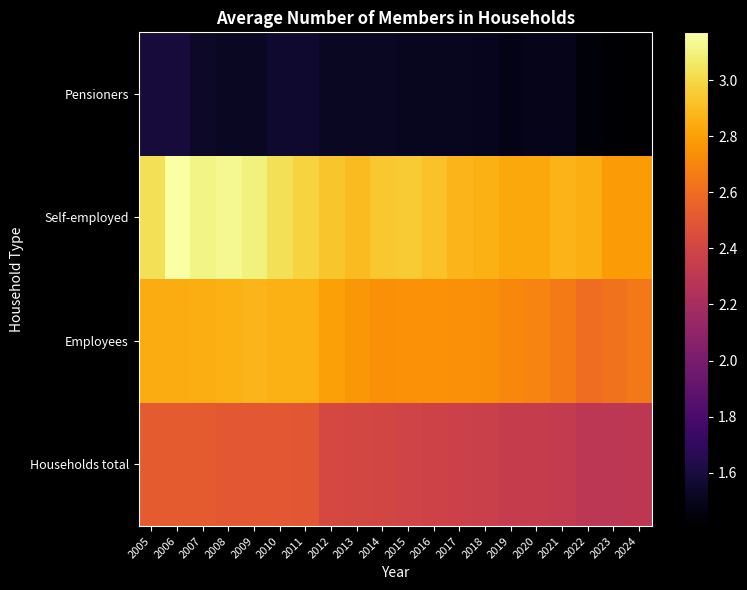

Reading right to left, transcribe all the data shown in this chart.

Households total: 2024=2.3	2023=2.3	2022=2.3	2021=2.3	2020=2.3	2019=2.3	2018=2.4	2017=2.4	2016=2.4	2015=2.4	2014=2.4	2013=2.4	2012=2.4	2011=2.5	2010=2.5	2009=2.5	2008=2.5	2007=2.5	2006=2.5	2005=2.5
Employees: 2024=2.6	2023=2.6	2022=2.6	2021=2.7	2020=2.7	2019=2.7	2018=2.7	2017=2.7	2016=2.8	2015=2.8	2014=2.7	2013=2.8	2012=2.8	2011=2.9	2010=2.9	2009=2.9	2008=2.9	2007=2.9	2006=2.8	2005=2.8
Self-employed: 2024=2.8	2023=2.8	2022=2.9	2021=2.9	2020=2.8	2019=2.8	2018=2.9	2017=2.9	2016=2.9	2015=3.0	2014=2.9	2013=2.9	2012=2.9	2011=3.0	2010=3.0	2009=3.1	2008=3.1	2007=3.1	2006=3.2	2005=3.0
Pensioners: 2024=1.4	2023=1.4	2022=1.4	2021=1.5	2020=1.5	2019=1.5	2018=1.5	2017=1.5	2016=1.5	2015=1.5	2014=1.5	2013=1.5	2012=1.5	2011=1.6	2010=1.6	2009=1.5	2008=1.5	2007=1.5	2006=1.6	2005=1.6